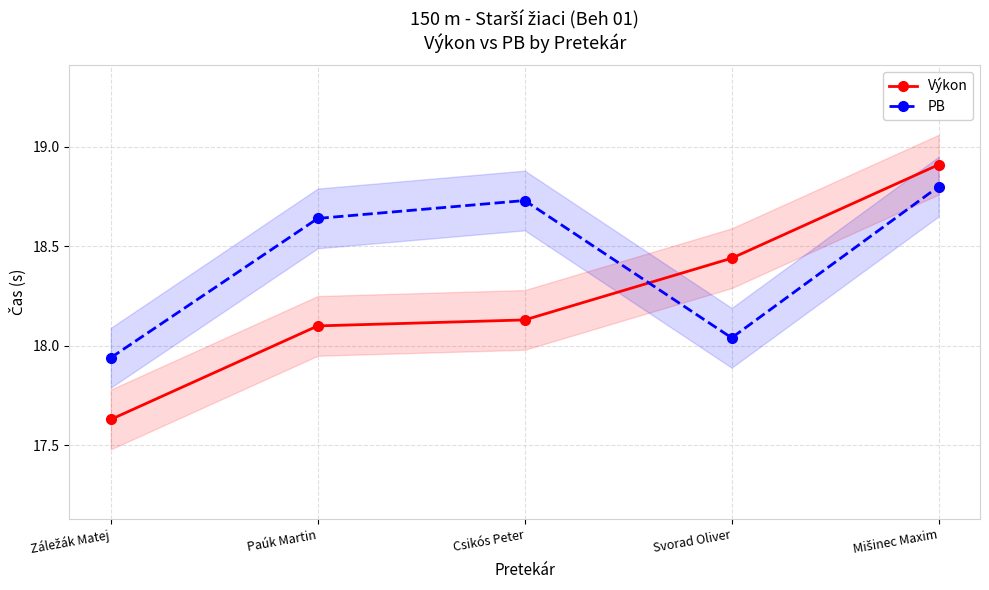

True or false: PB and Výkon cross at least once.

True